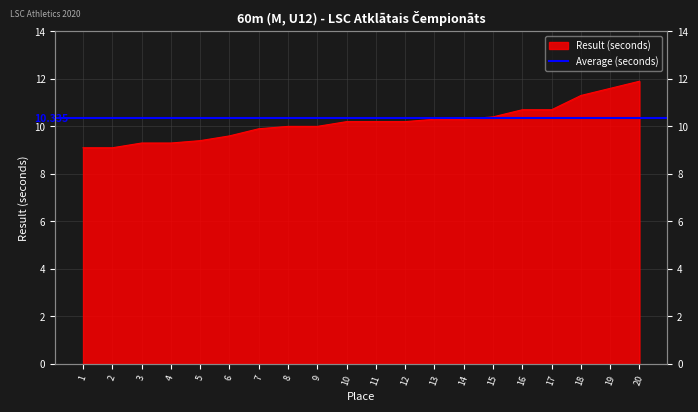

Is it true that the value at 15 is 15.0?

False